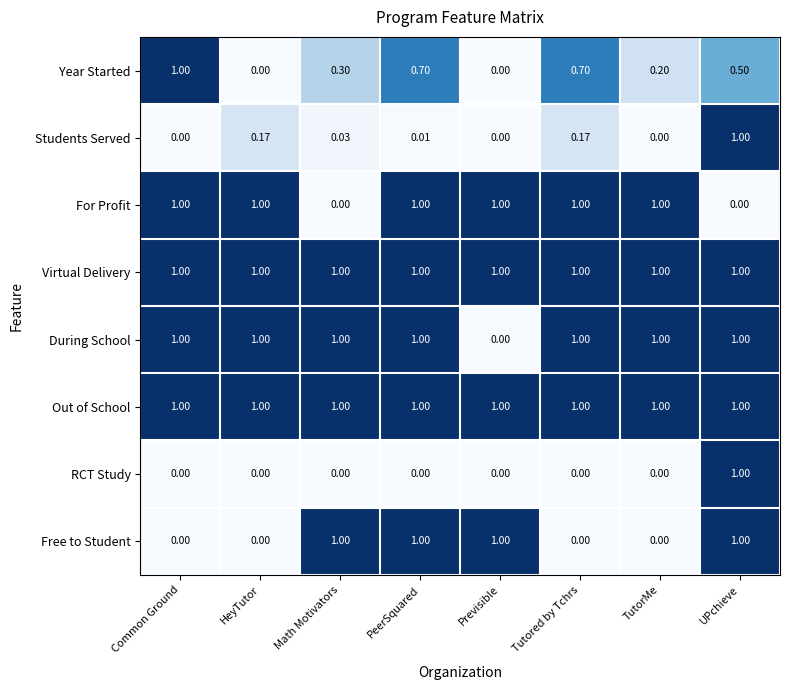

Between Common Ground and Tutored by Tchrs, which series saw the biggest shift?

Year Started